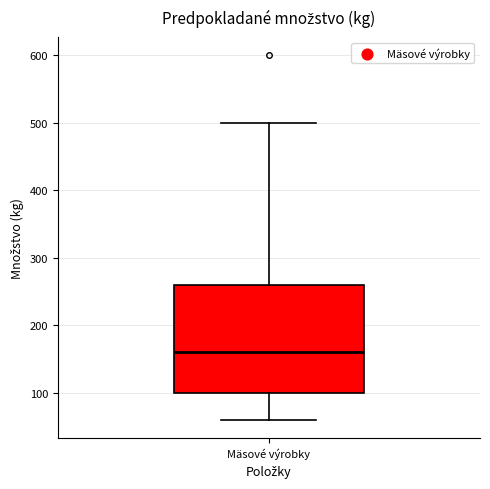

Read this box plot against the y-axis: the position of the median line, the range covered by the box, and the ends of both whiskers. The values are not printed on the chart, so give them approximately, as read against the axis.

median 160, box 100 to 260, whiskers 60 to 500